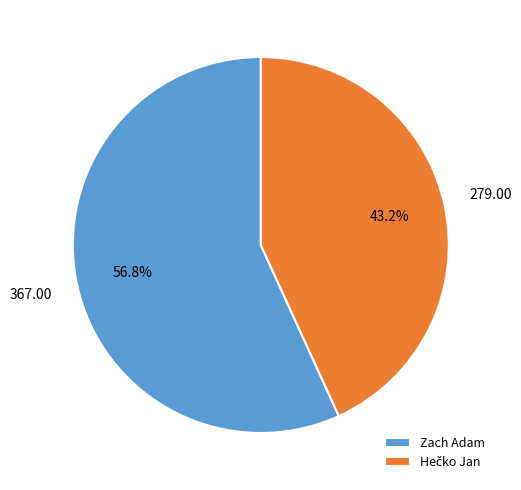

What is the majority slice?

Zach Adam